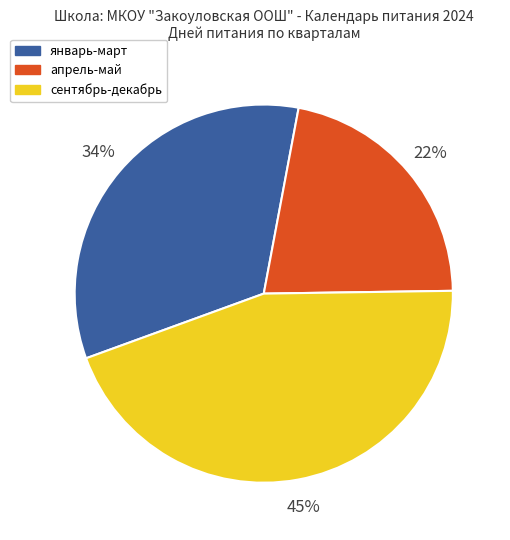

True or false: сентябрь-декабрь accounts for 38% of the total.

False